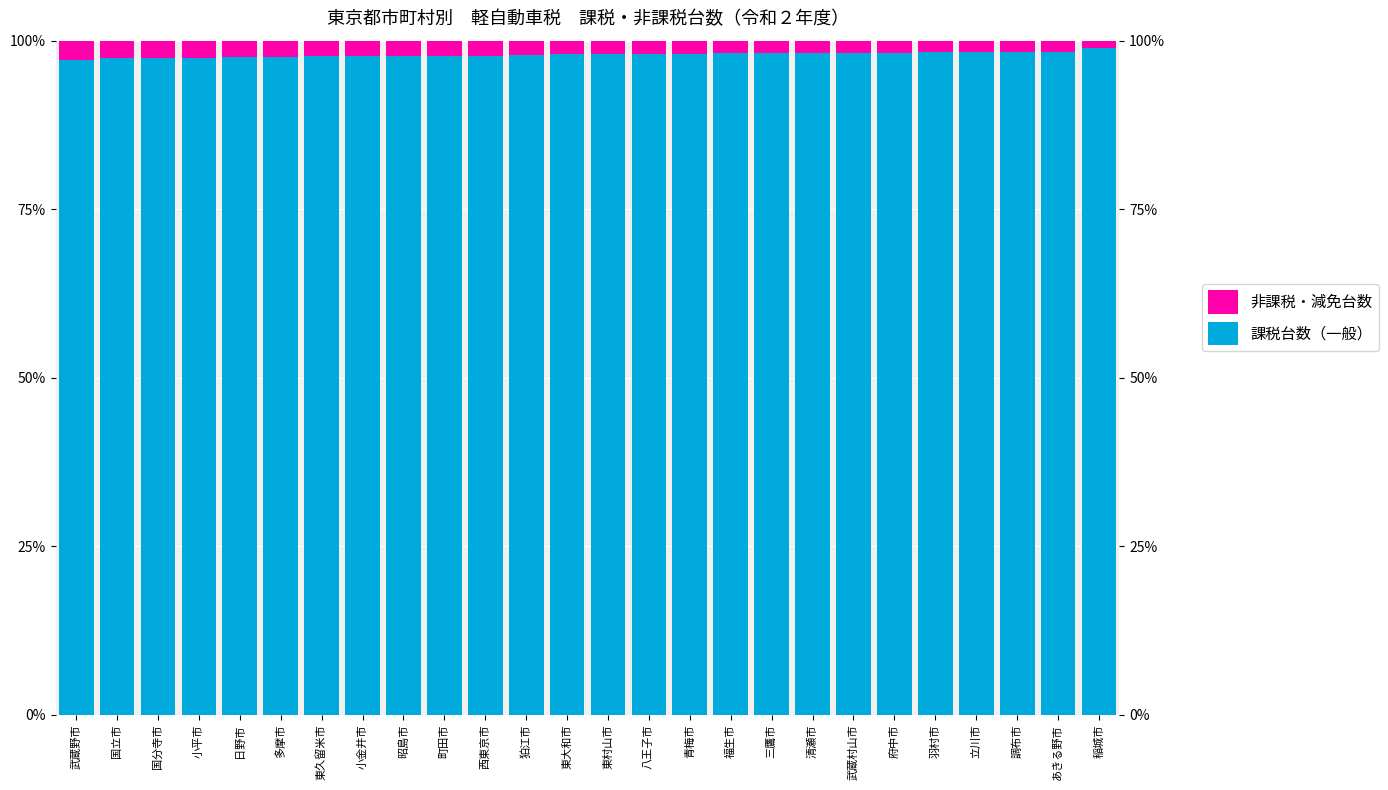

The 非課税・減免台数 series shows 0.8 at 日野市. True or false?

False